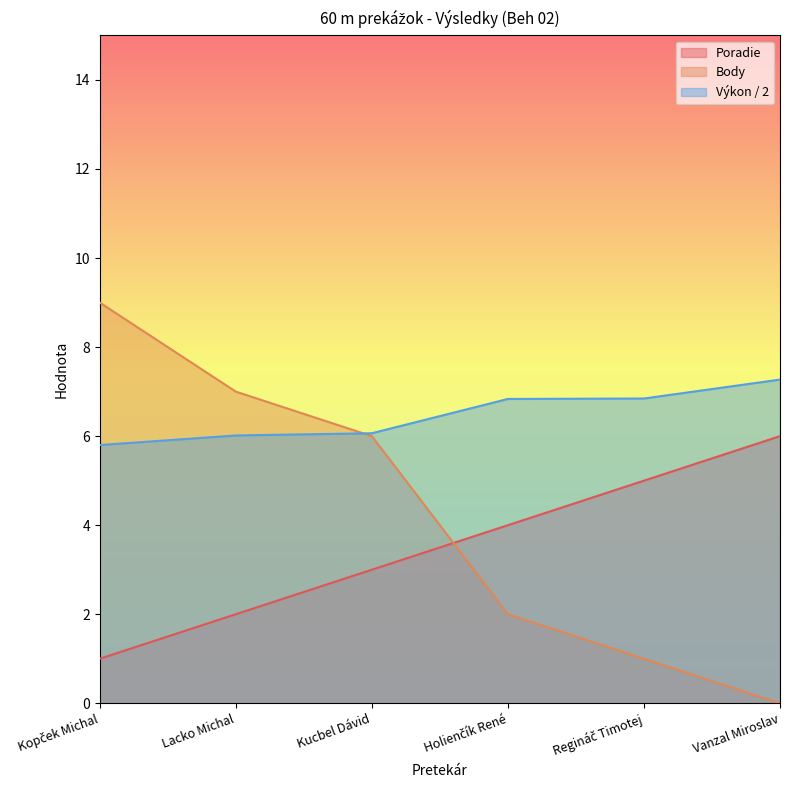

At which label does Poradie first exceed 4?

Regináč Timotej